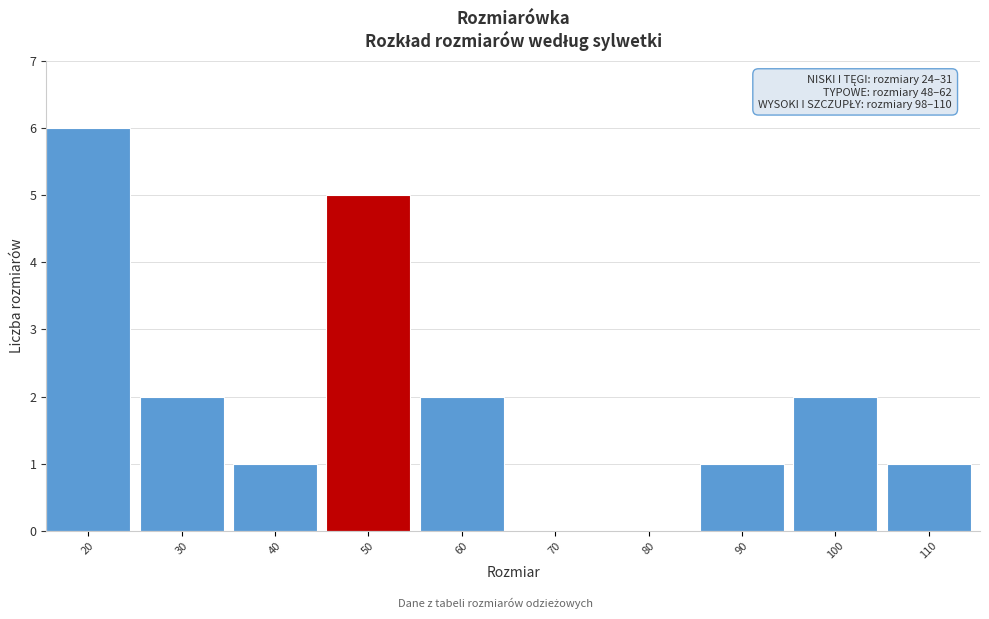

Reading left to right, transcribe all the data shown in this chart.

20=6	30=2	40=1	50=5	60=2	70=0	80=0	90=1	100=2	110=1